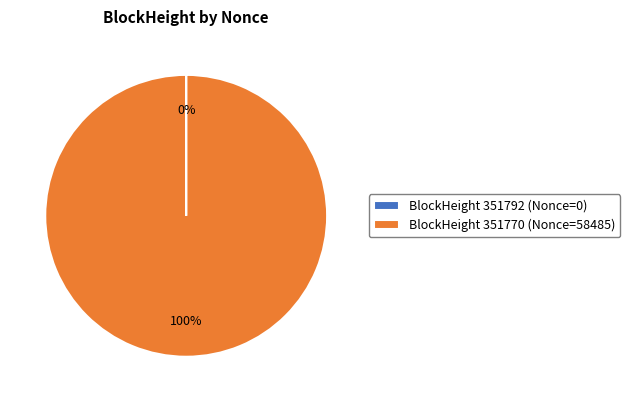

True or false: BlockHeight 351770 (Nonce=58485) accounts for 100% of the total.

True